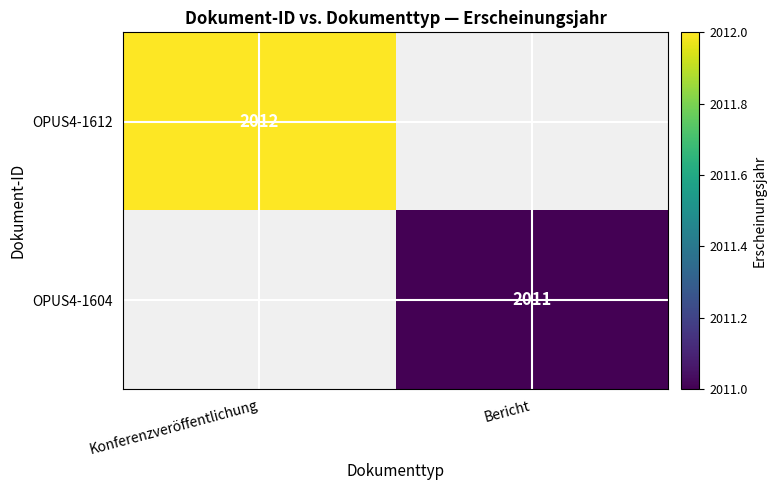

The OPUS4-1604 series shows 2011 at Bericht. True or false?

True